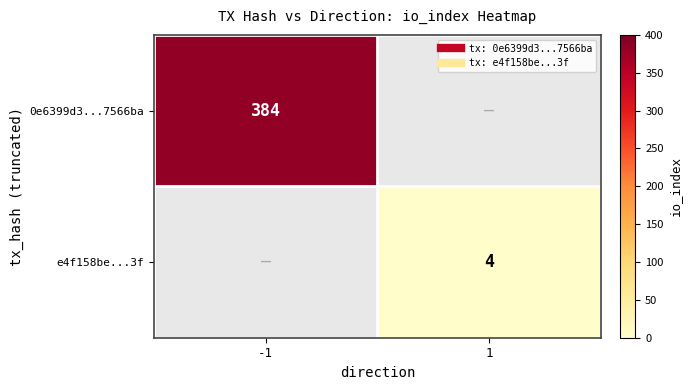

Count the number of categories in the chart.

2